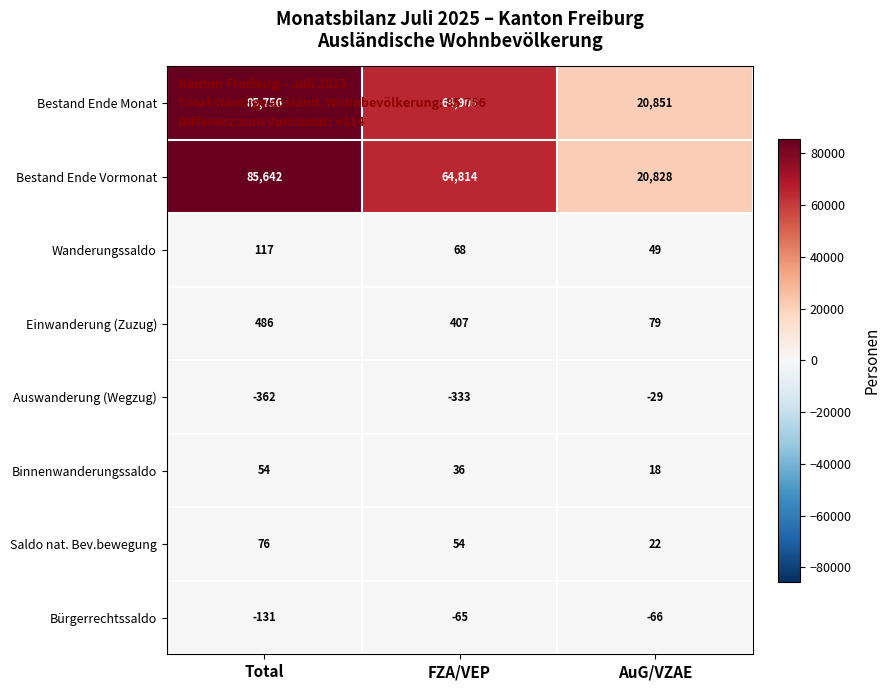

At which label does Auswanderung (Wegzug) reach its minimum?

Total